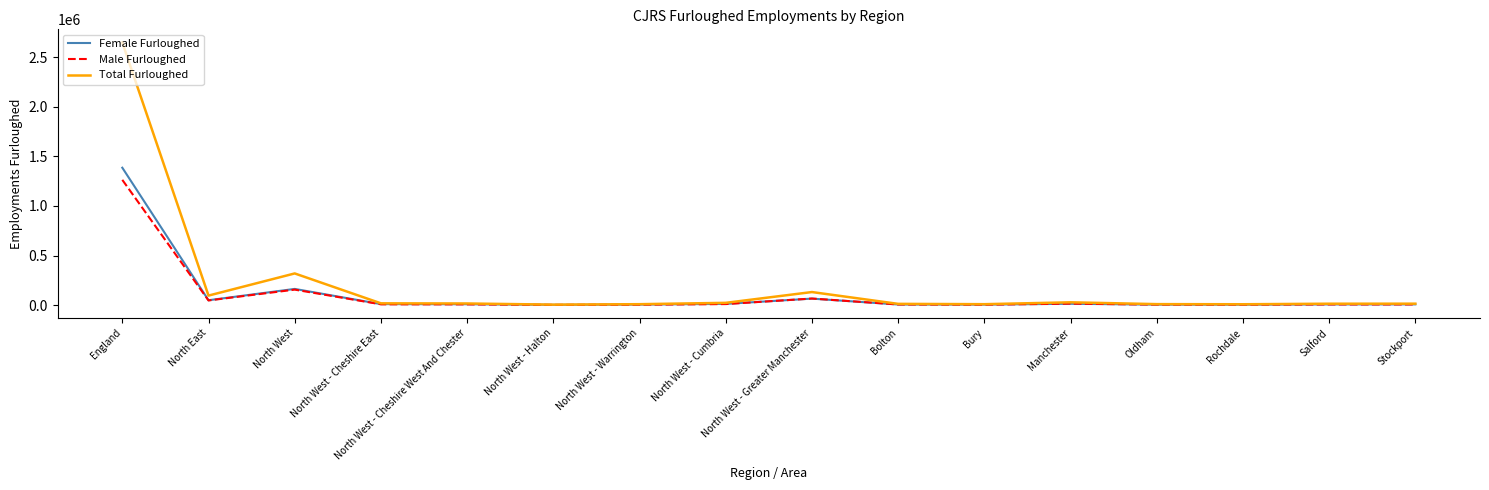

Read the Total Furloughed value at England, to the nearest 100.

2647500